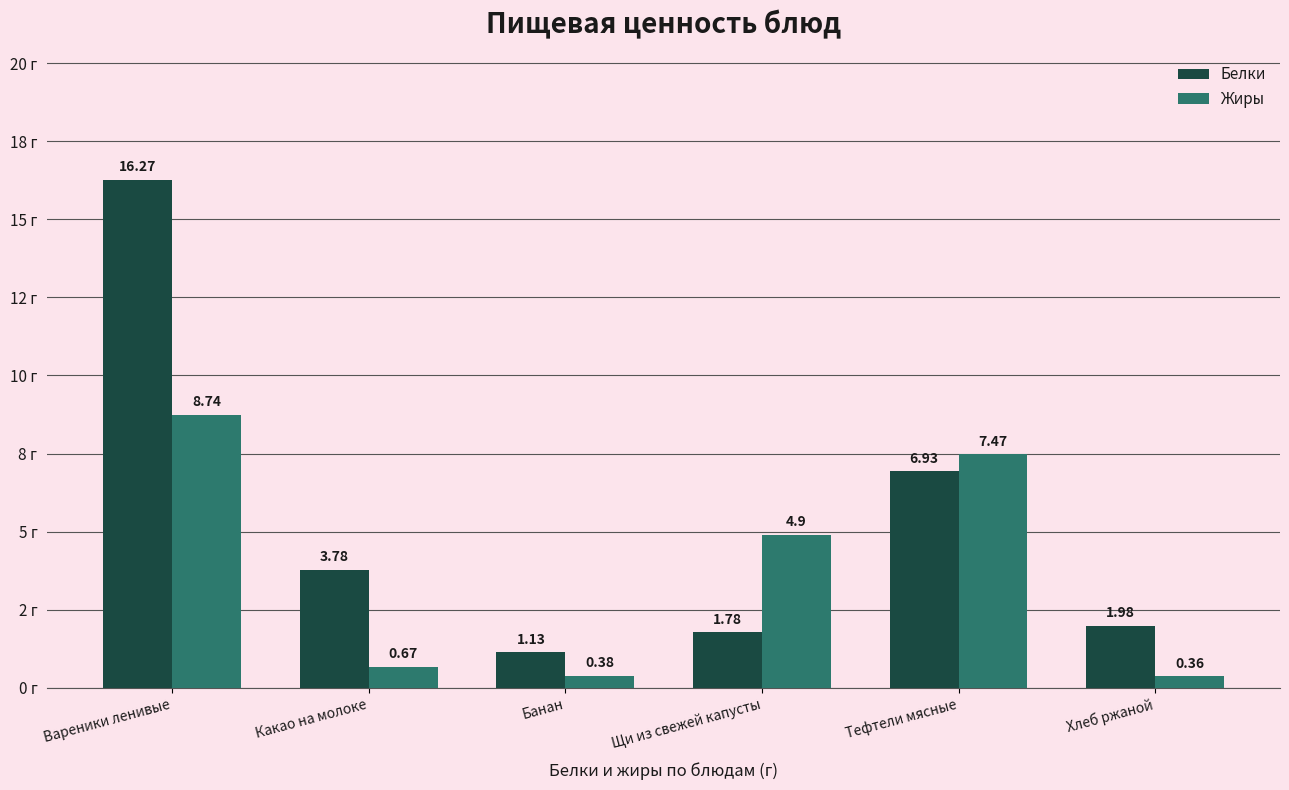

What is the value of the Белки bar at the 6th from the left?

2.0